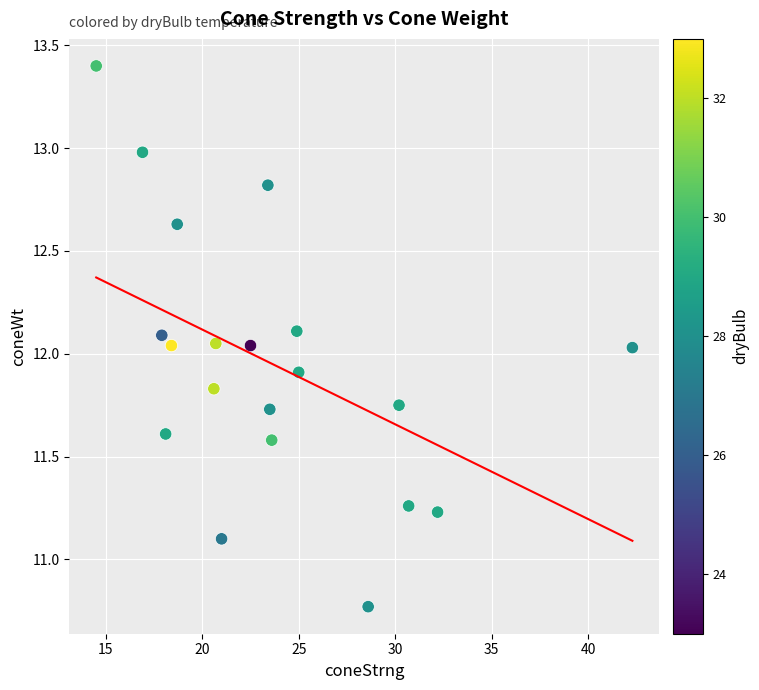

What is the range of X values (max minus min)?

27.8